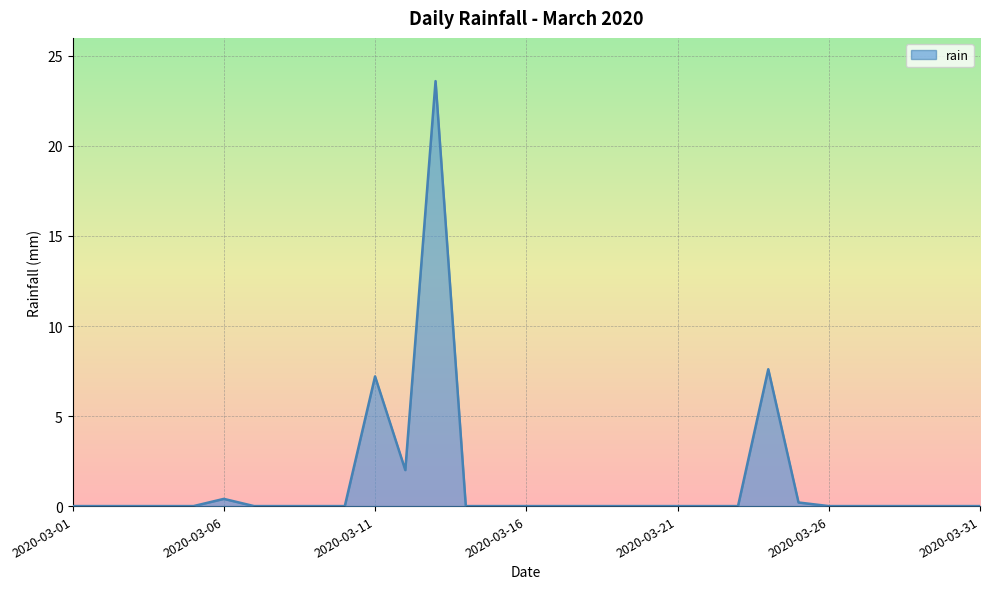

What is the difference between the maximum and minimum values?

23.6